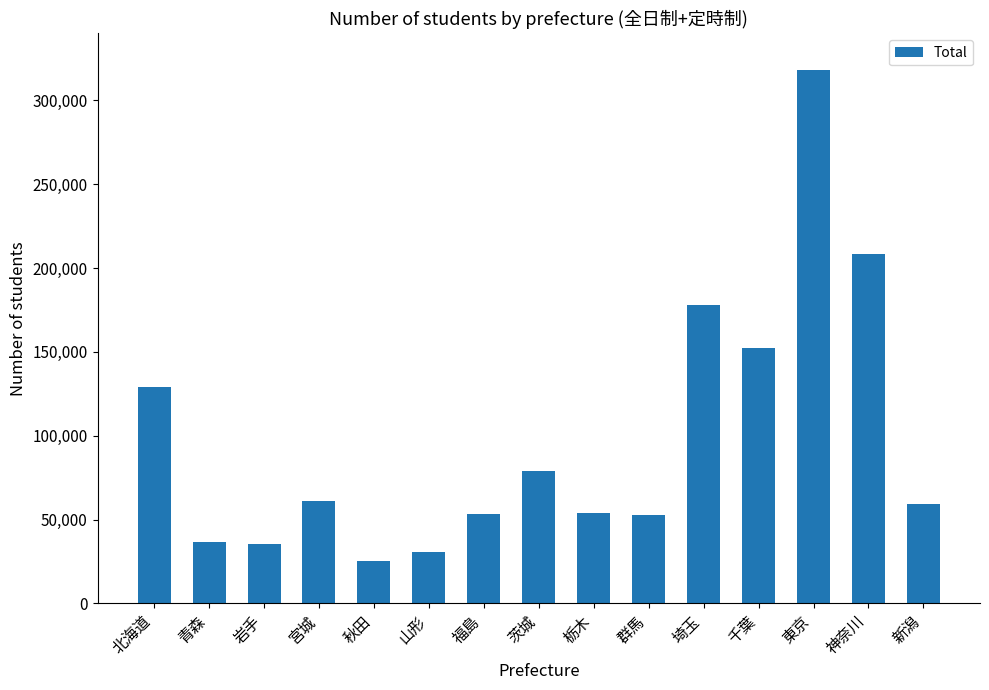

What is the difference between the second highest and minimum values?

182642